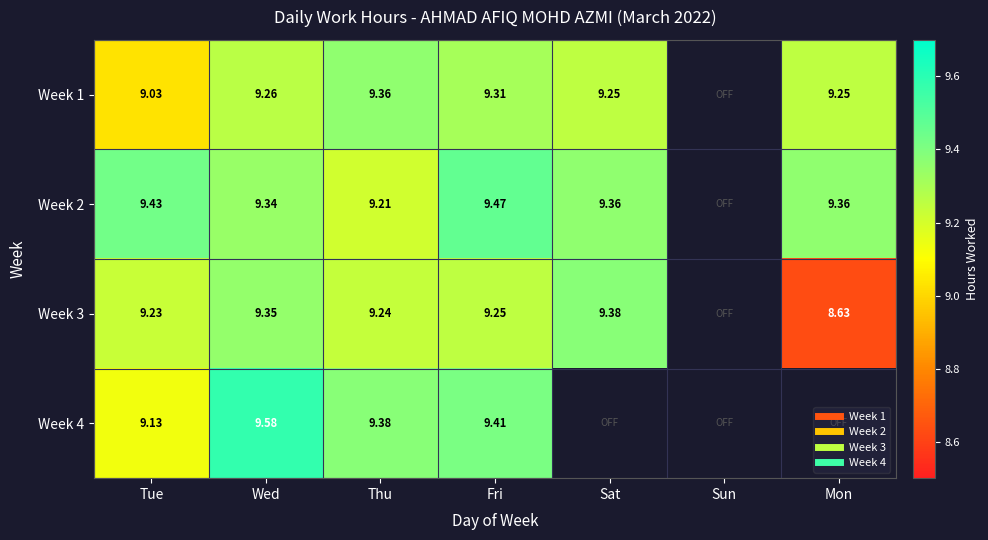

At which label is Week 4 closest to 9?

Tue